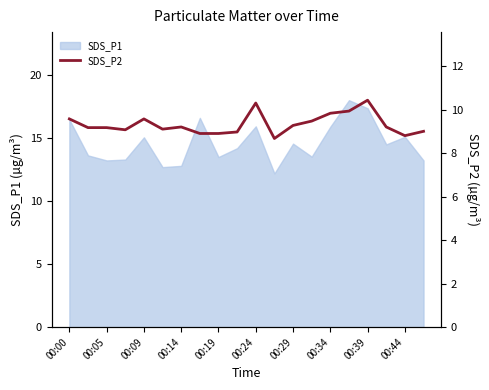

How many lines are shown in the chart?

1